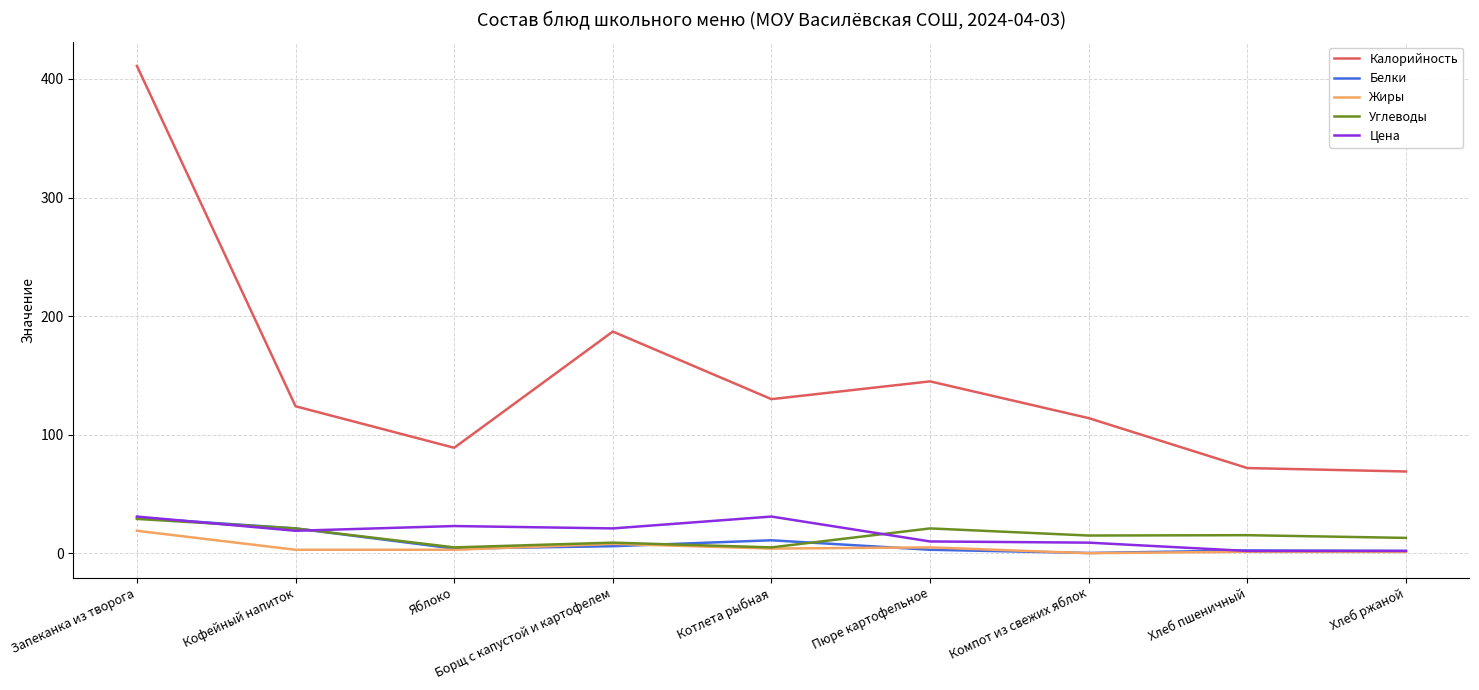

What is the lowest value of the Калорийность series?

69.0